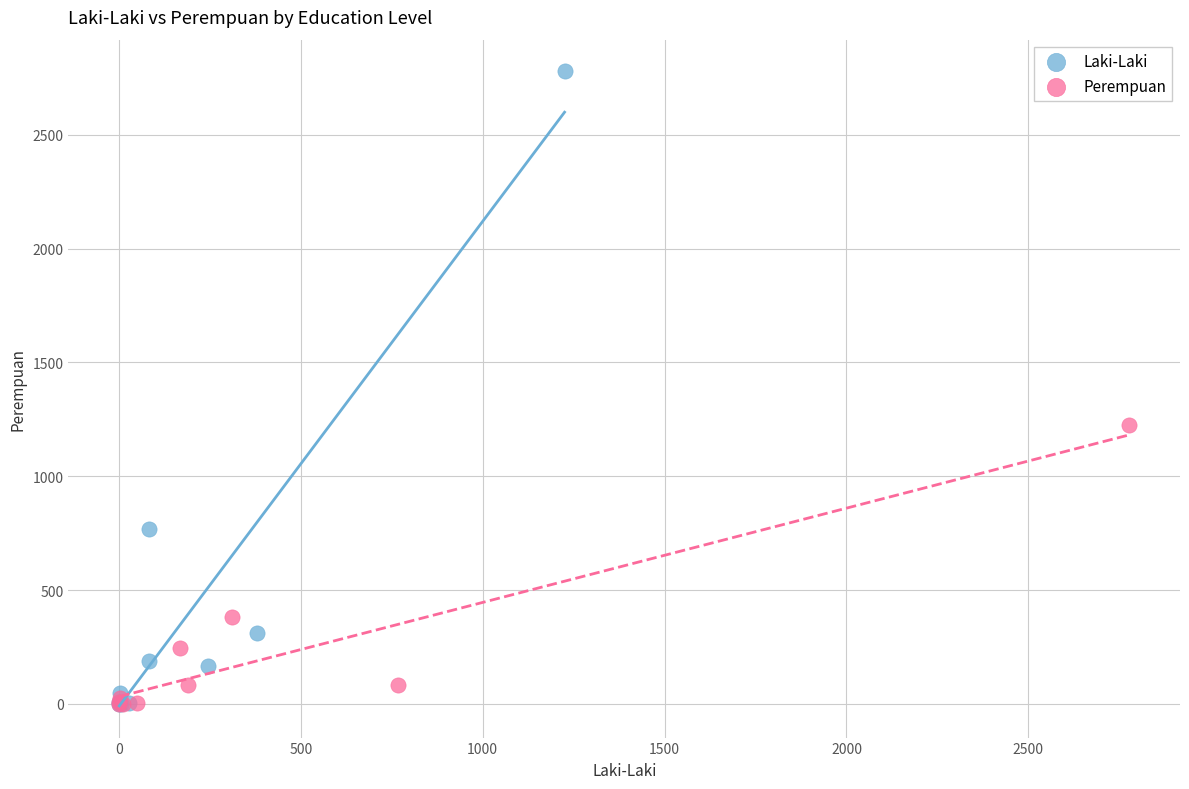

What are all the series names shown in the legend?

Laki-Laki, Perempuan